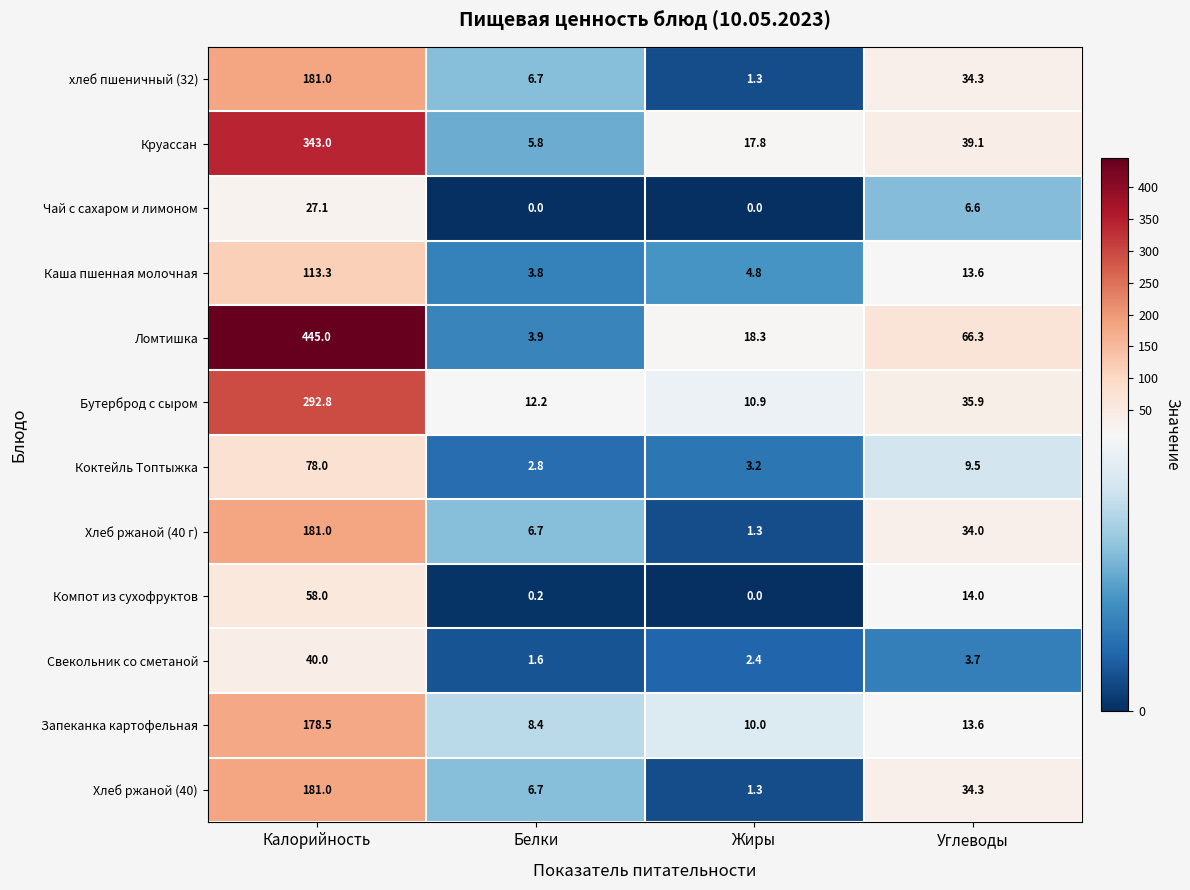

Which series has the largest total across all categories?

Ломтишка